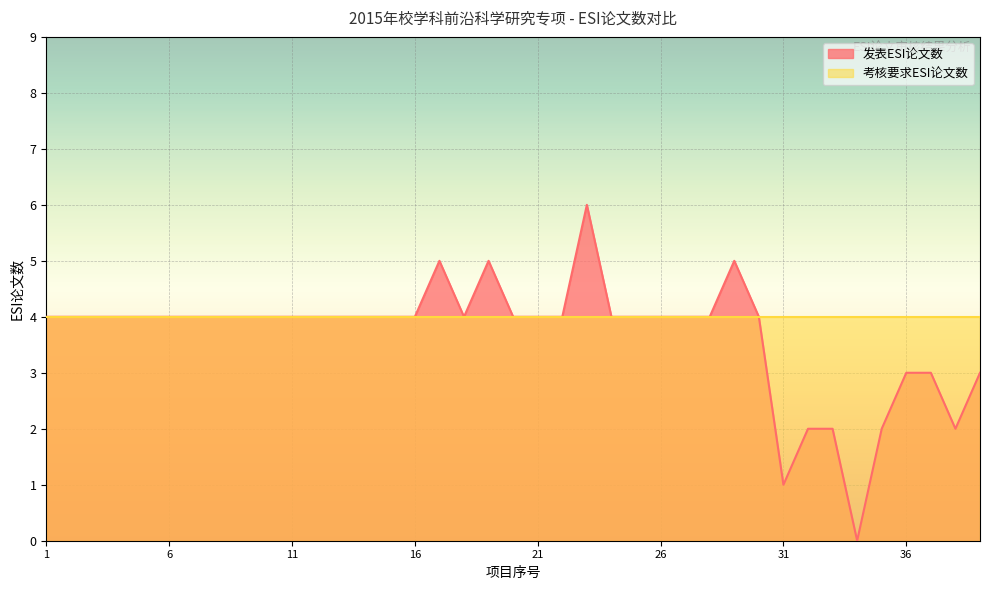

Count the values in the range 4 to 5.

29